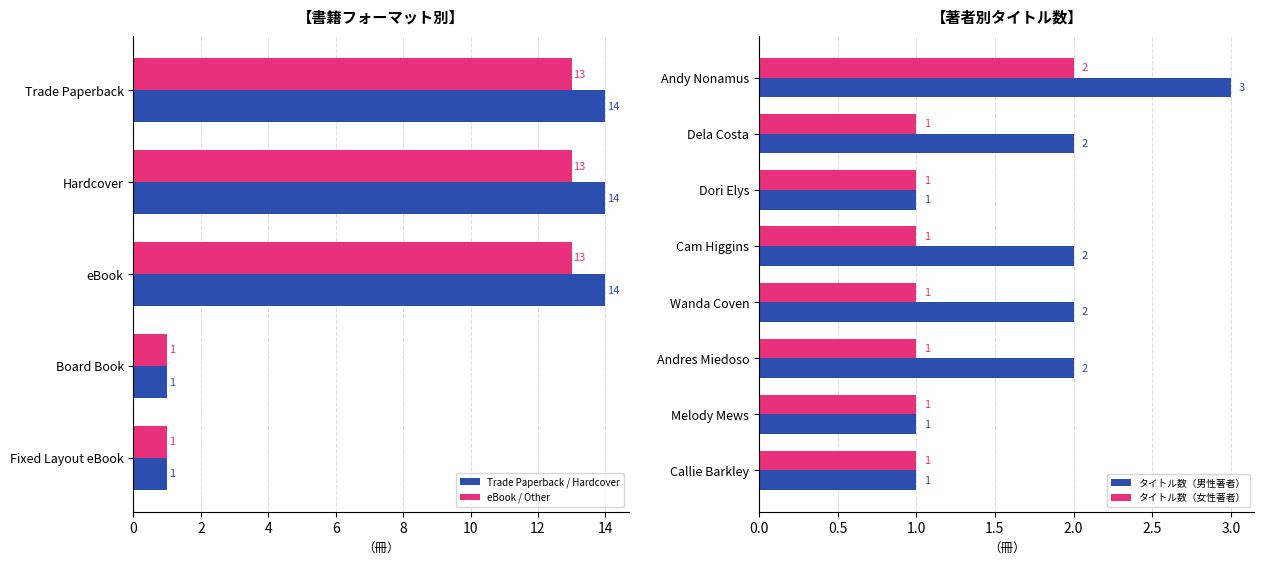

True or false: Trade Paperback / Hardcover has a value of 14 at Trade Paperback.

True